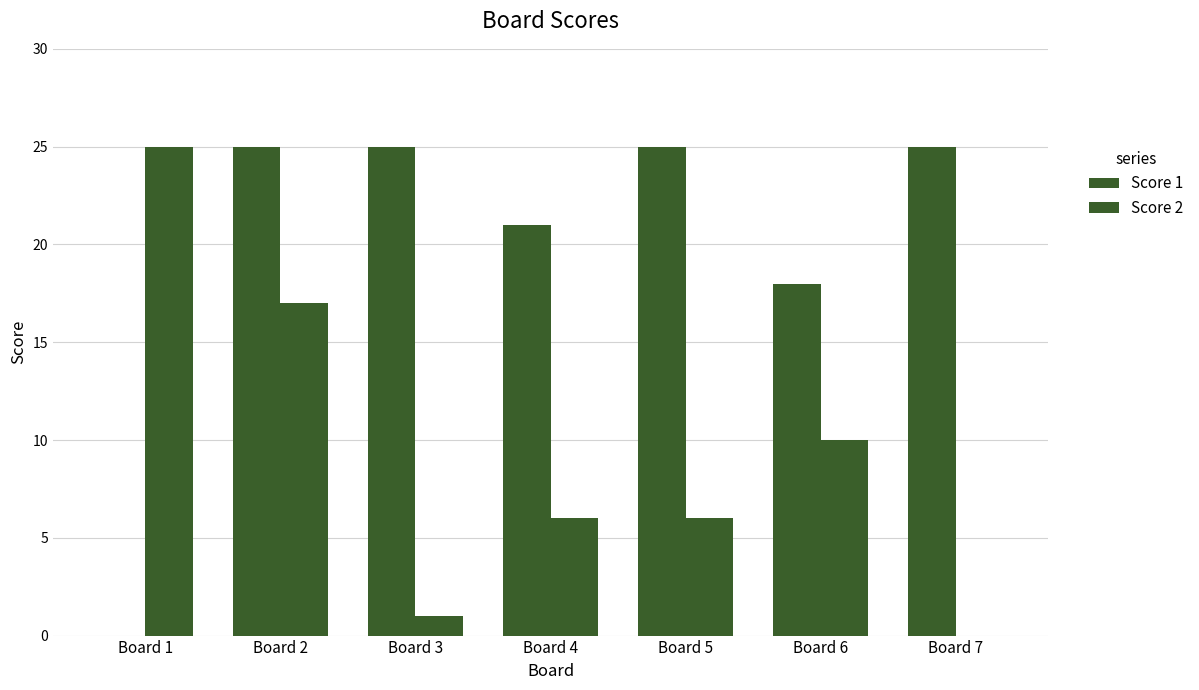

How many groups of bars are there?

7